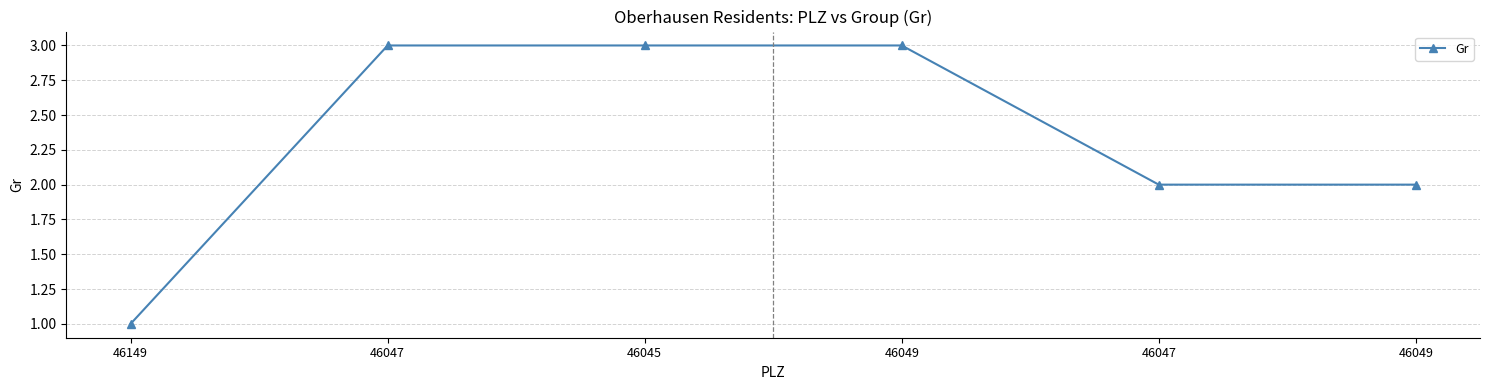

How many series are shown in this chart?

1